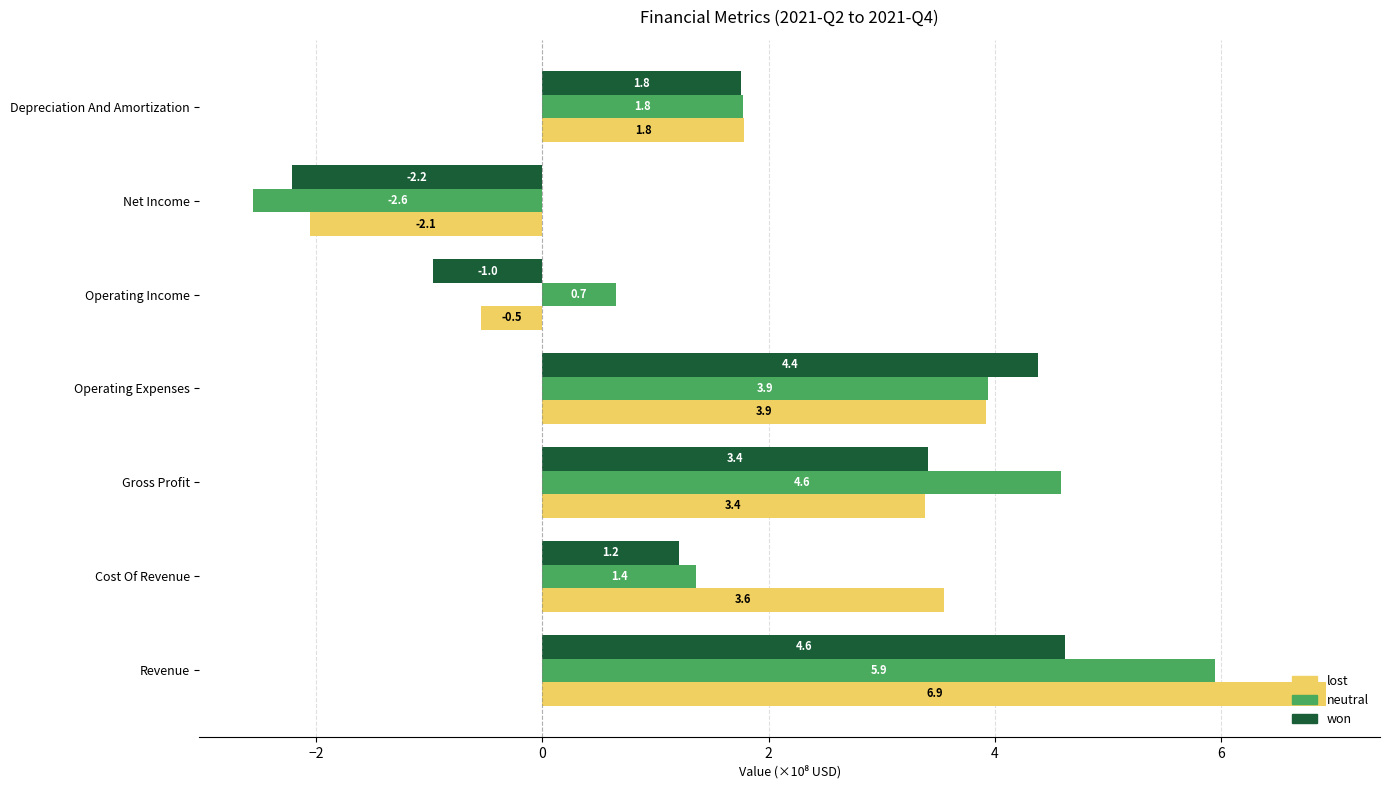

What is the difference between the second highest and second lowest values in the neutral series?

3.9